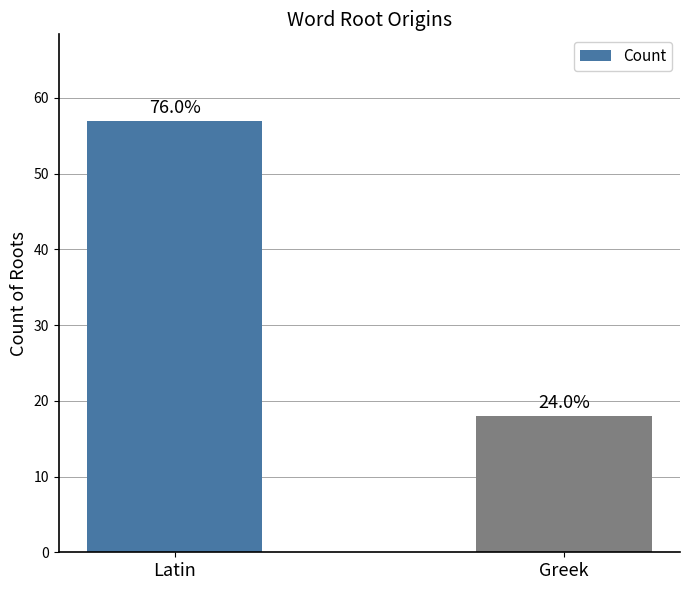

What is the sum of the values at Greek and Latin?

75